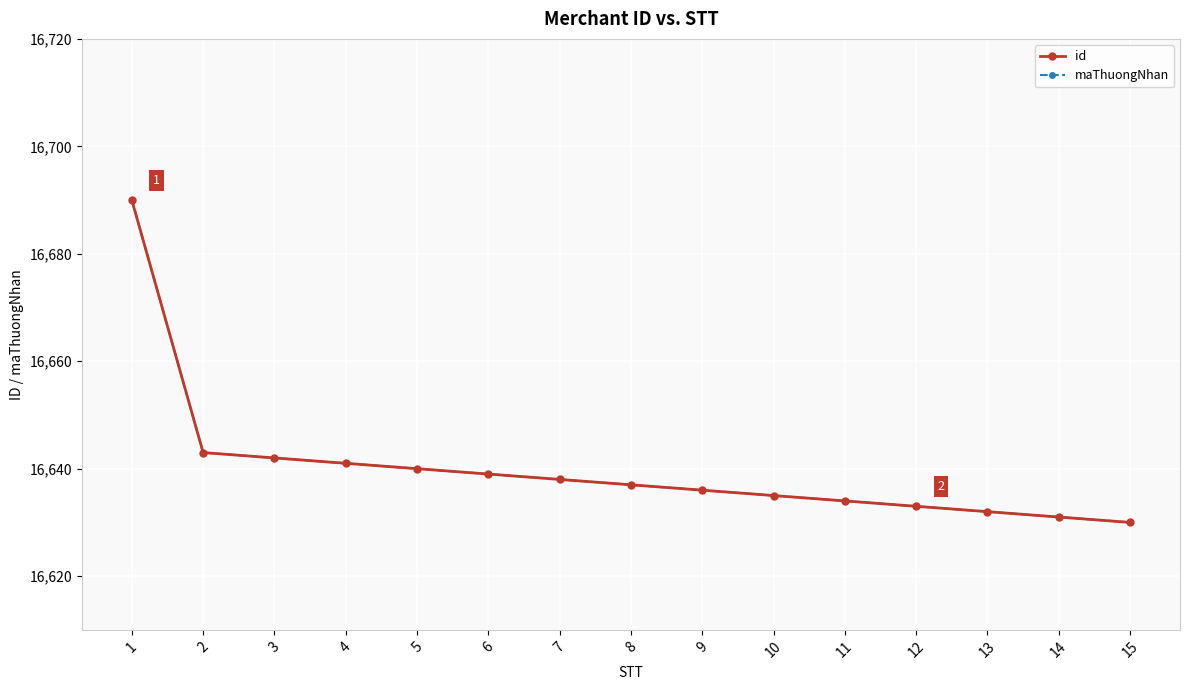

Does the chart have visible grid lines?

Yes